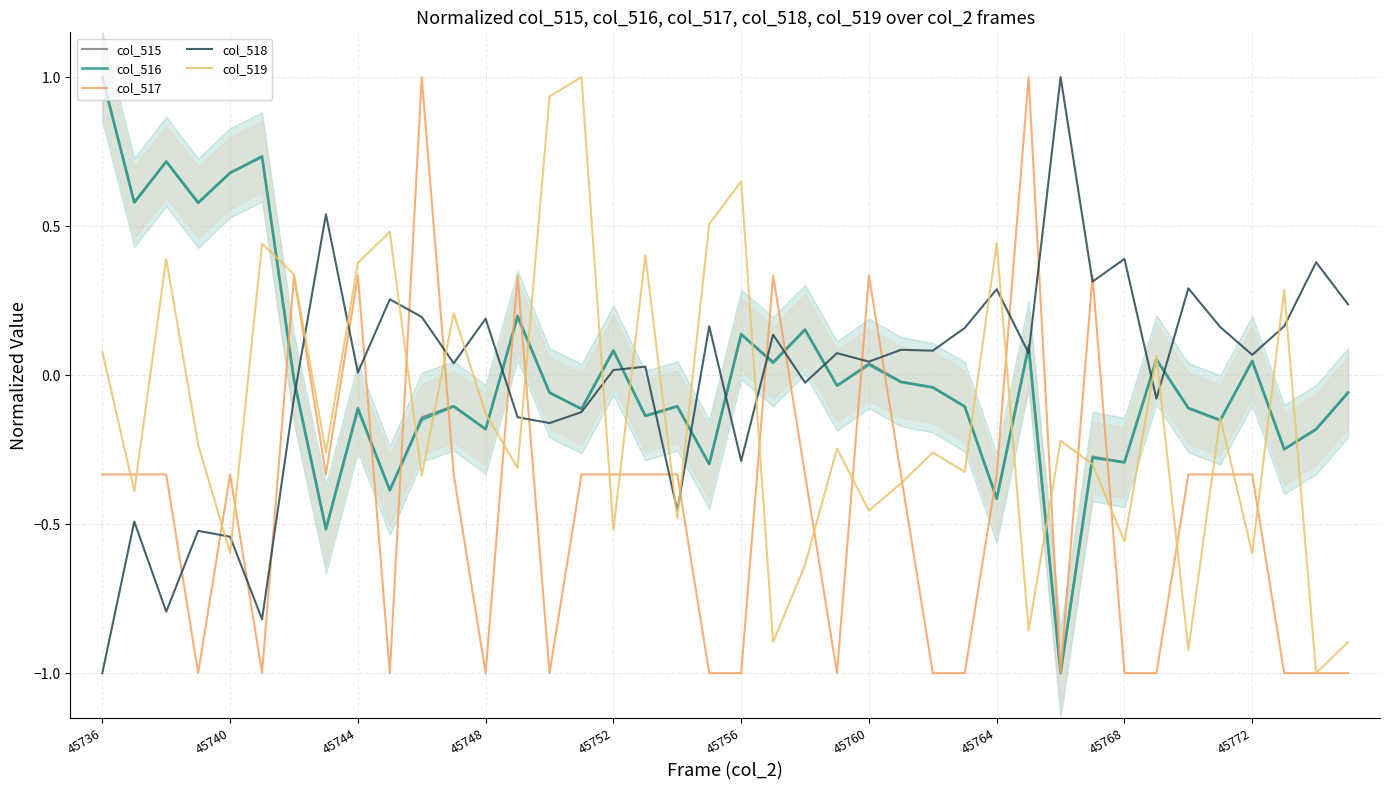

In col_518, how many points are lower than both neighbors (excluding endpoints)?

14